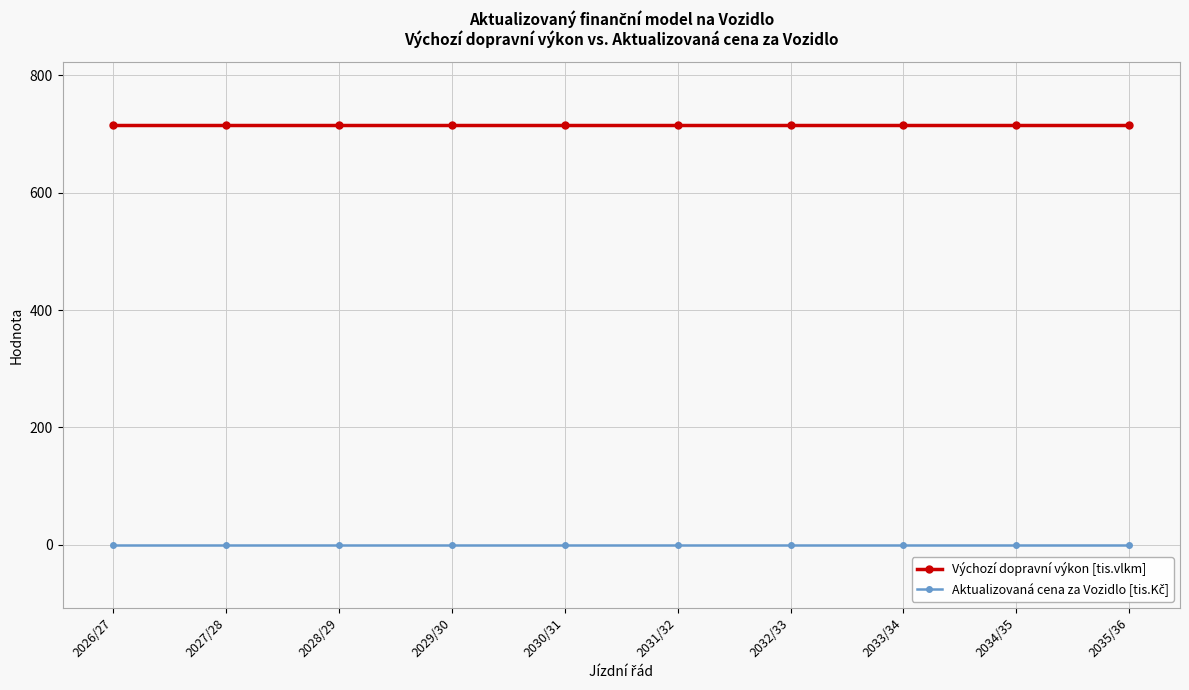

What is the highest value of the Výchozí dopravní výkon [tis.vlkm] series?

715